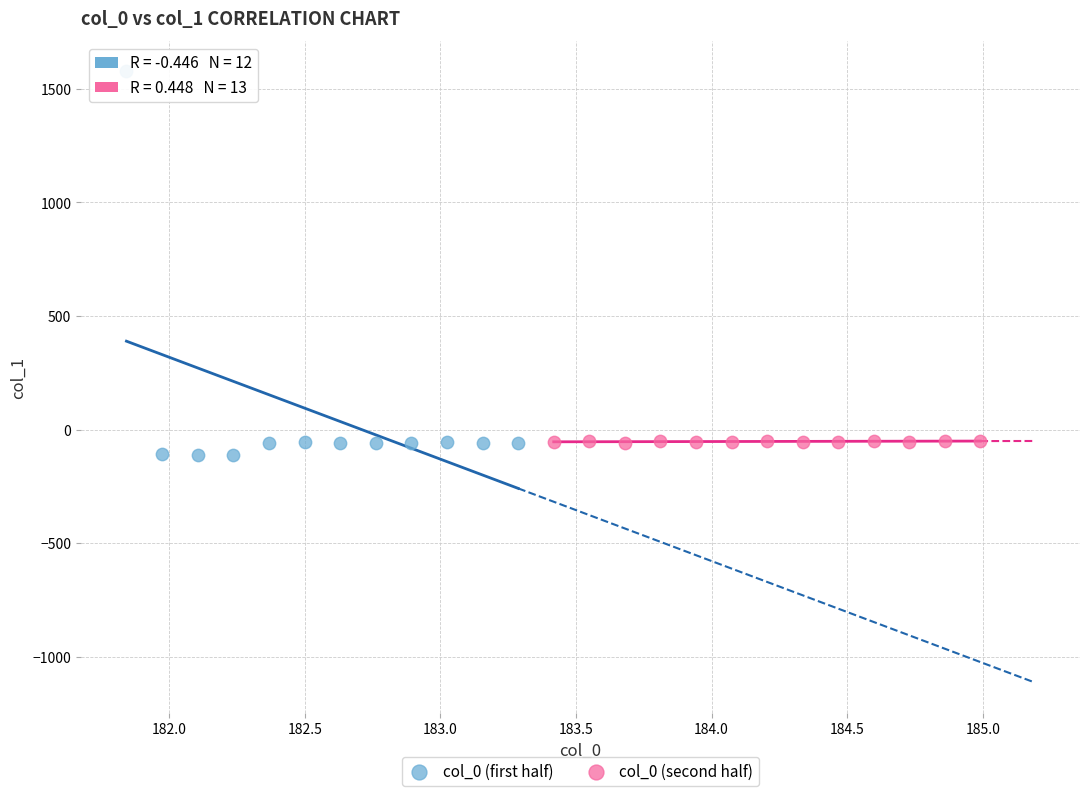

Which series has the largest Y range (max minus min)?

col_0 (first half)